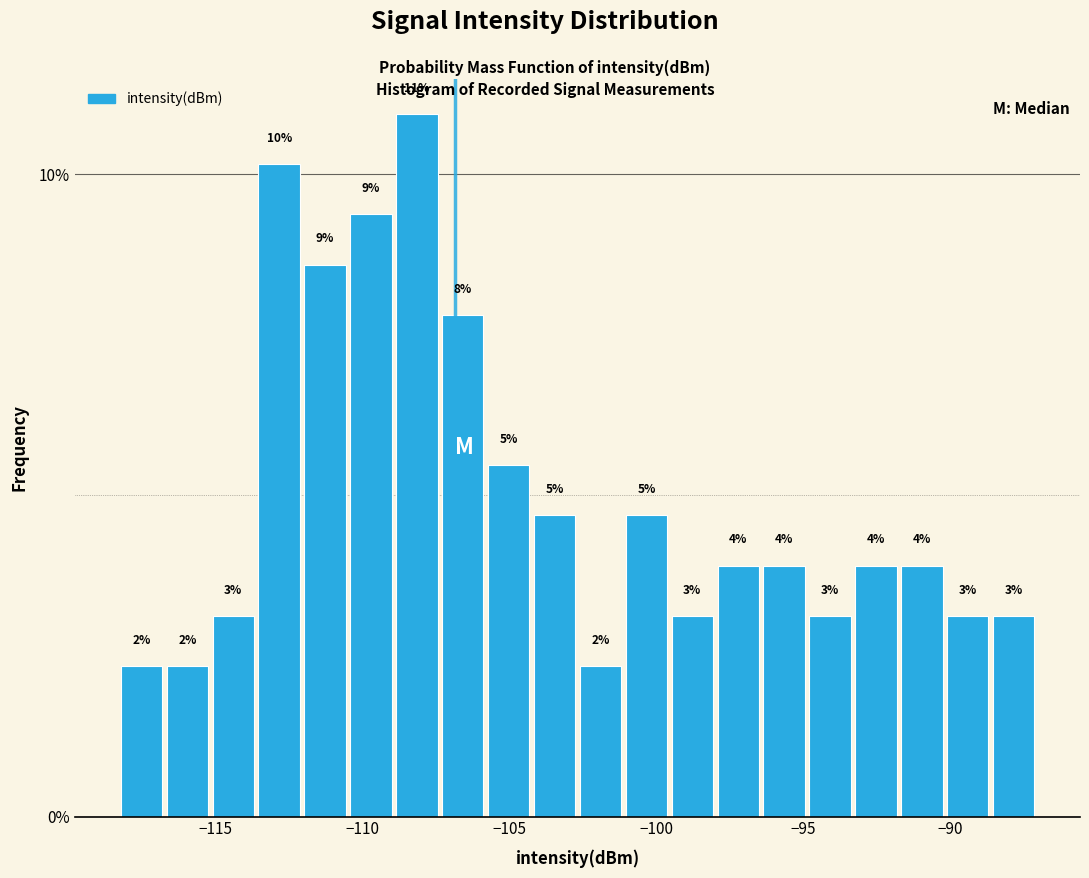

Read against the x-axis, roughly where is the centre of the tallest bar?

-108.0